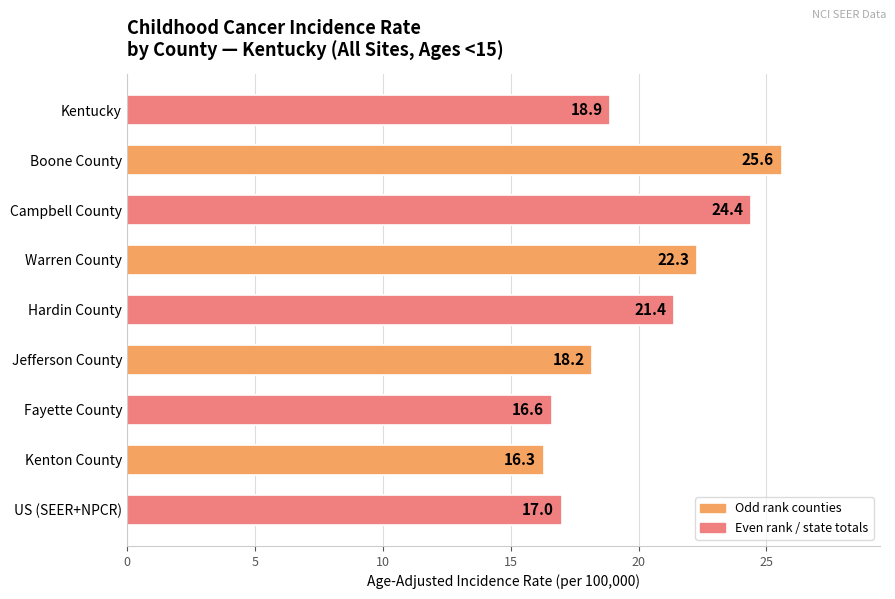

The value at Warren County is 29.3. True or false?

False